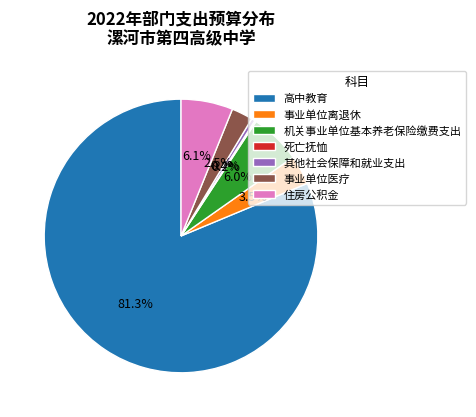

Approximately how many times larger is the value at 高中教育 compared to 其他社会保障和就业支出?

191.1